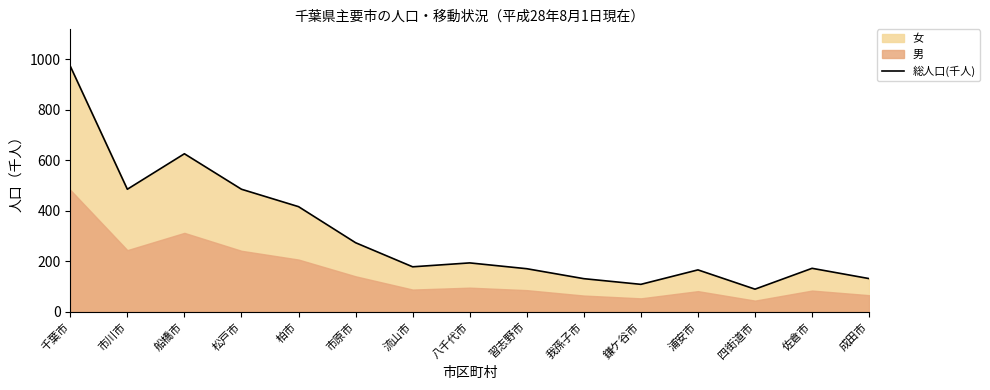

Rank the categories by value from highest to lowest.

千葉市, 船橋市, 松戸市, 市川市, 柏市, 市原市, 八千代市, 流山市, 佐倉市, 習志野市, 浦安市, 成田市, 我孫子市, 鎌ケ谷市, 四街道市